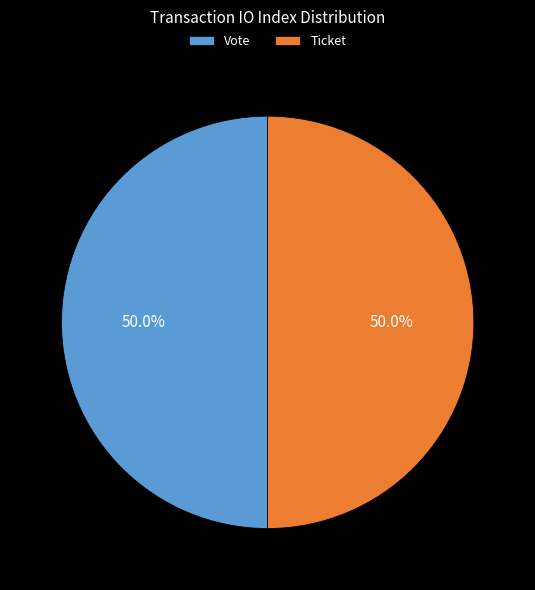

What is the ratio of the value at Vote to the value at Ticket?

1.0